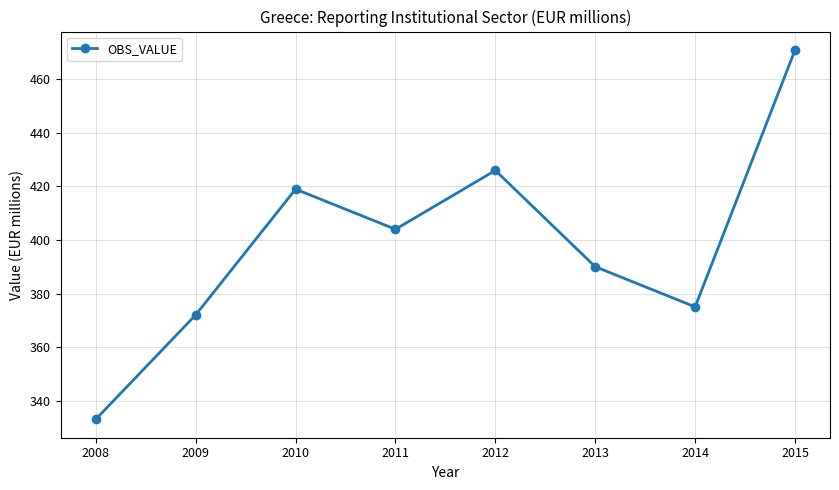

Where is the data nearest to the value 402?

2011